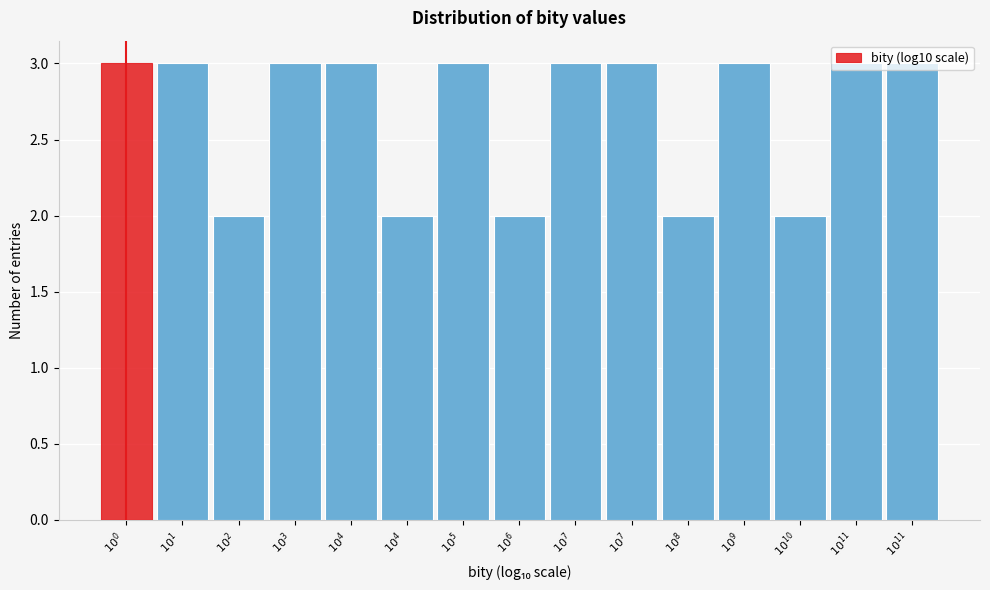

How many bars are there in total?

15